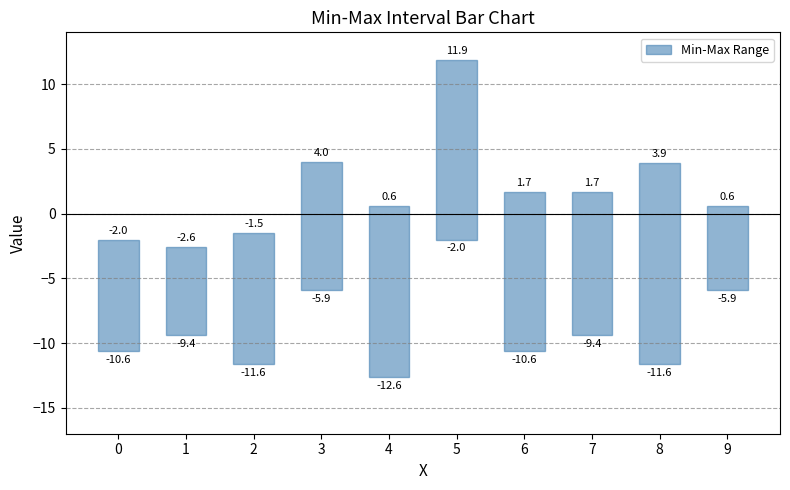

List the labels in order of value, smallest first.

9, 1, 0, 3, 2, 7, 6, 4, 5, 8